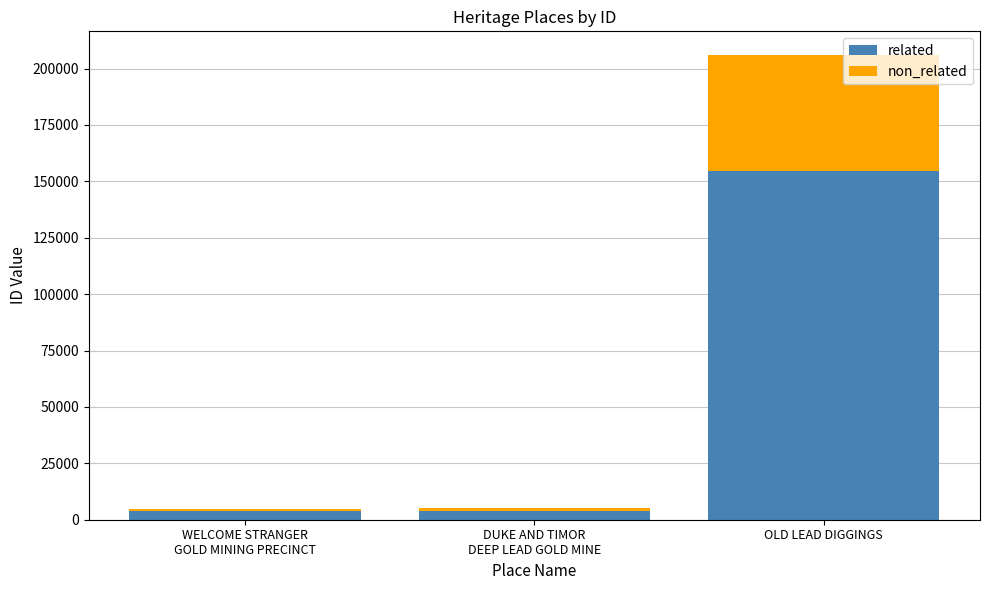

The related series shows 154636 at OLD LEAD DIGGINGS. True or false?

True